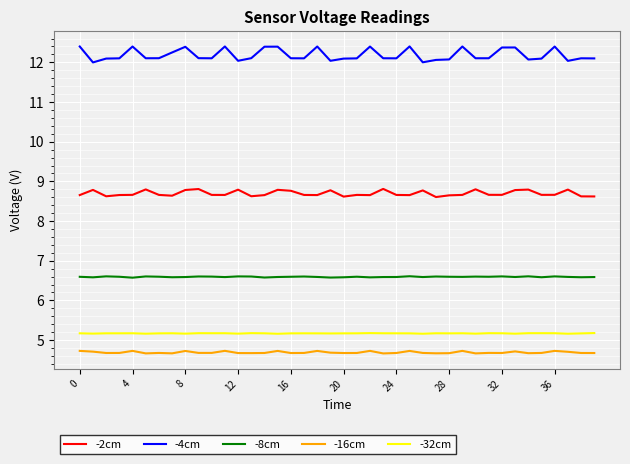

What is the smallest value displayed?

4.7